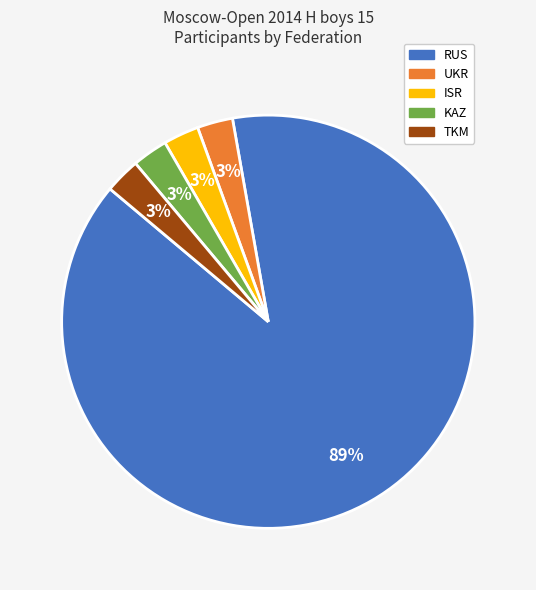

To the nearest percent, what is the average slice percentage?

20%